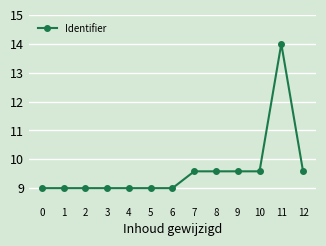

What is the average value?

9.6